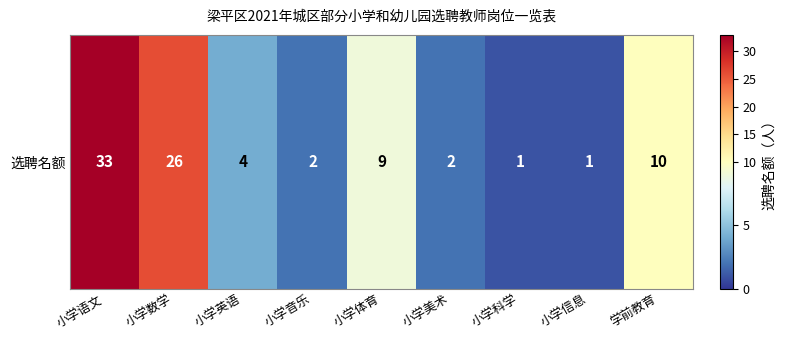

The value at 小学科学 is 1. True or false?

False